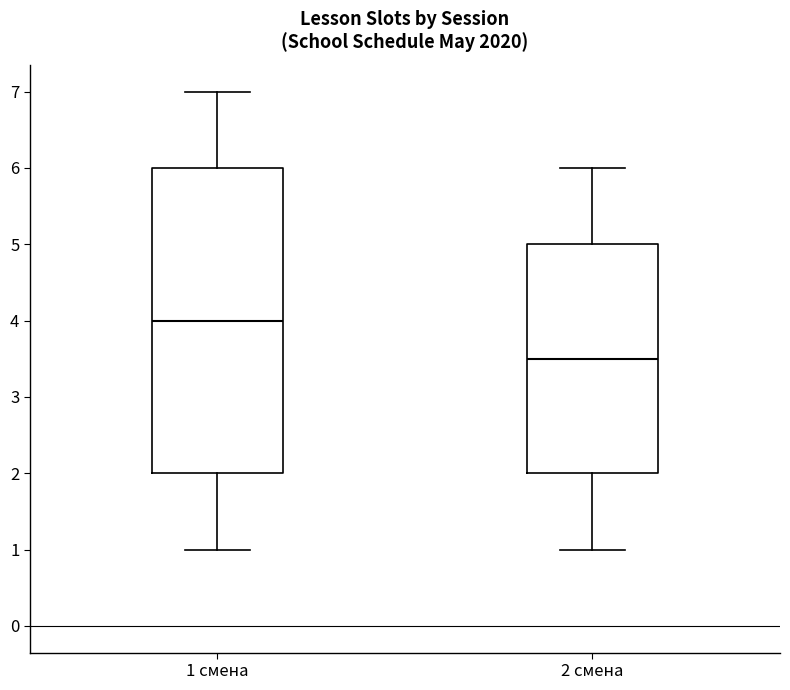

Where does the lower whisker of the box for 2 смена end on the y-axis? The values are not printed on the chart, so give them approximately, as read against the axis.

1.0